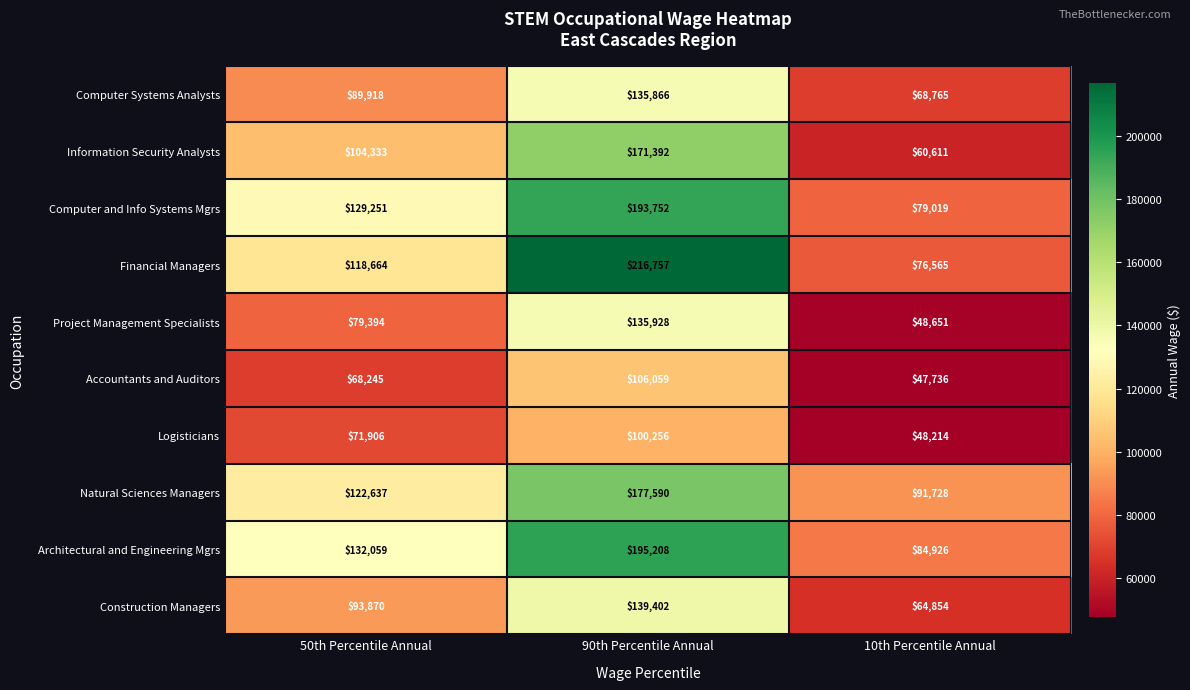

What is the greatest value displayed?

216757